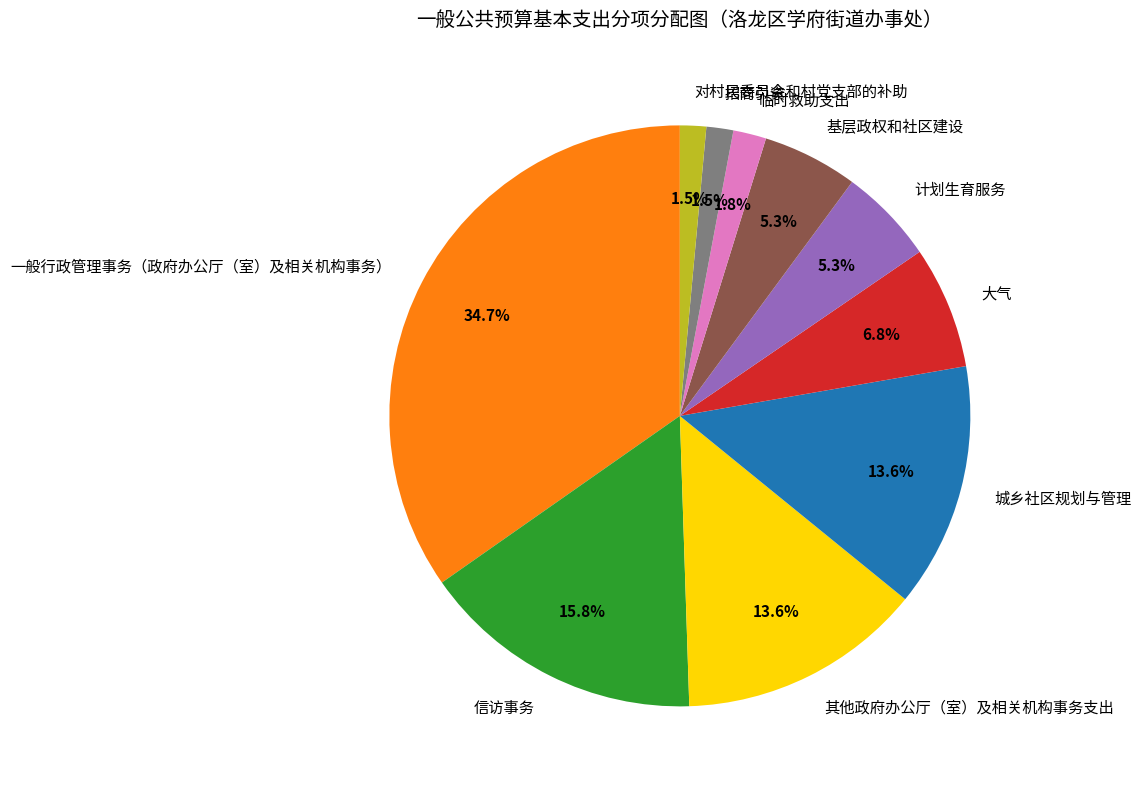

How many slices are in this pie chart?

10